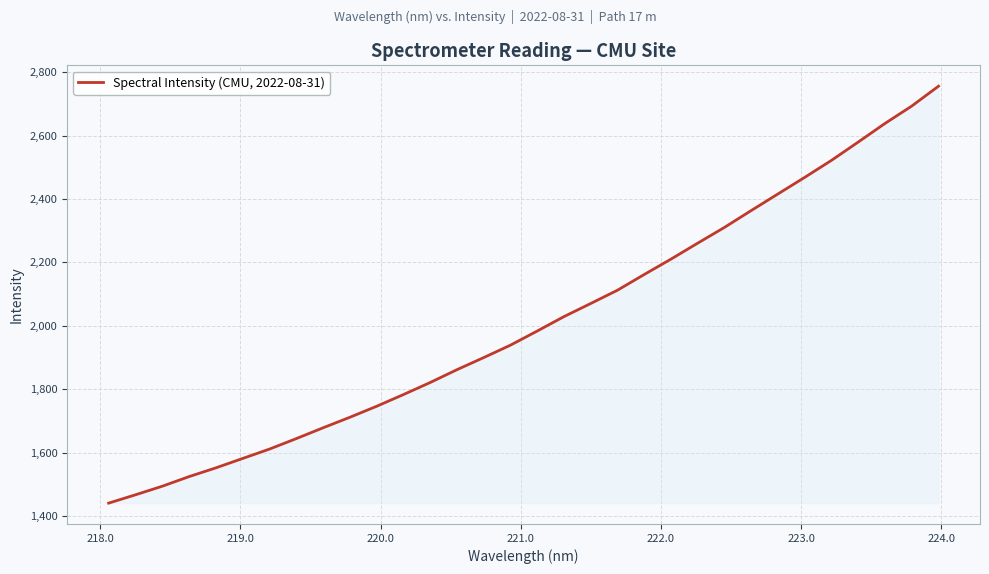

What is the smallest value displayed?

1441.4